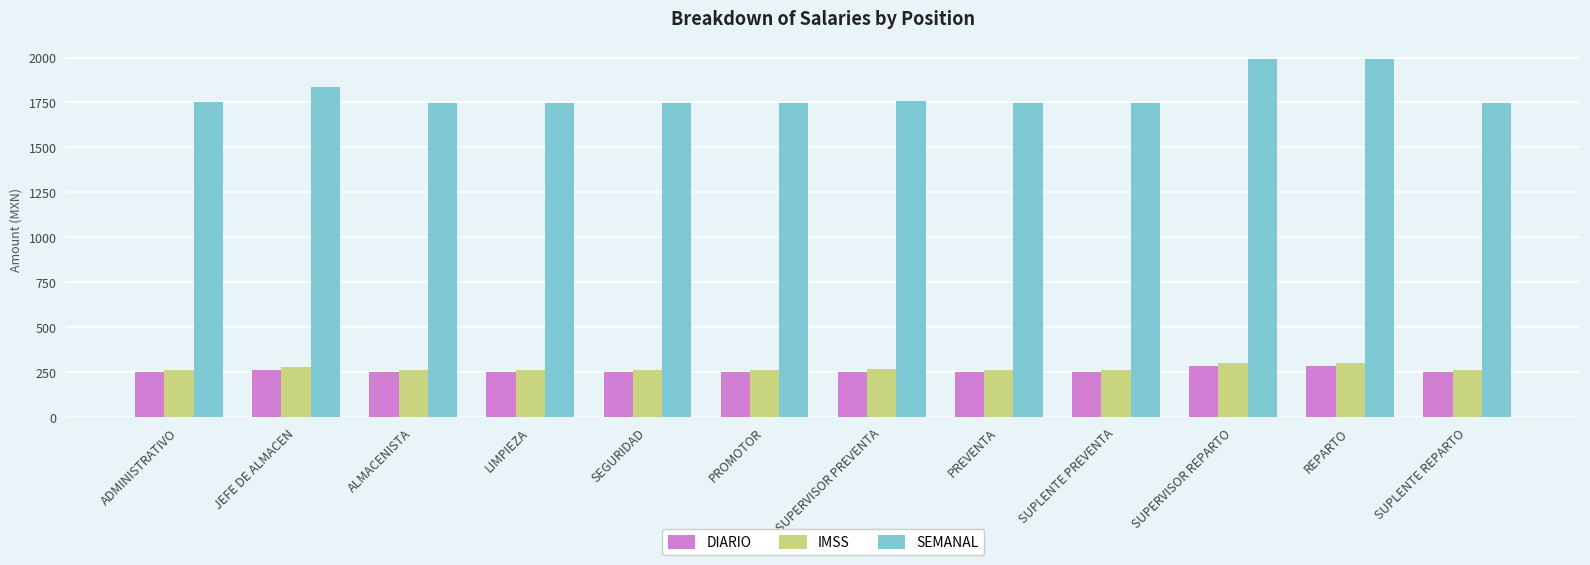

What is the total value across all series at SUPERVISOR PREVENTA?

2273.5